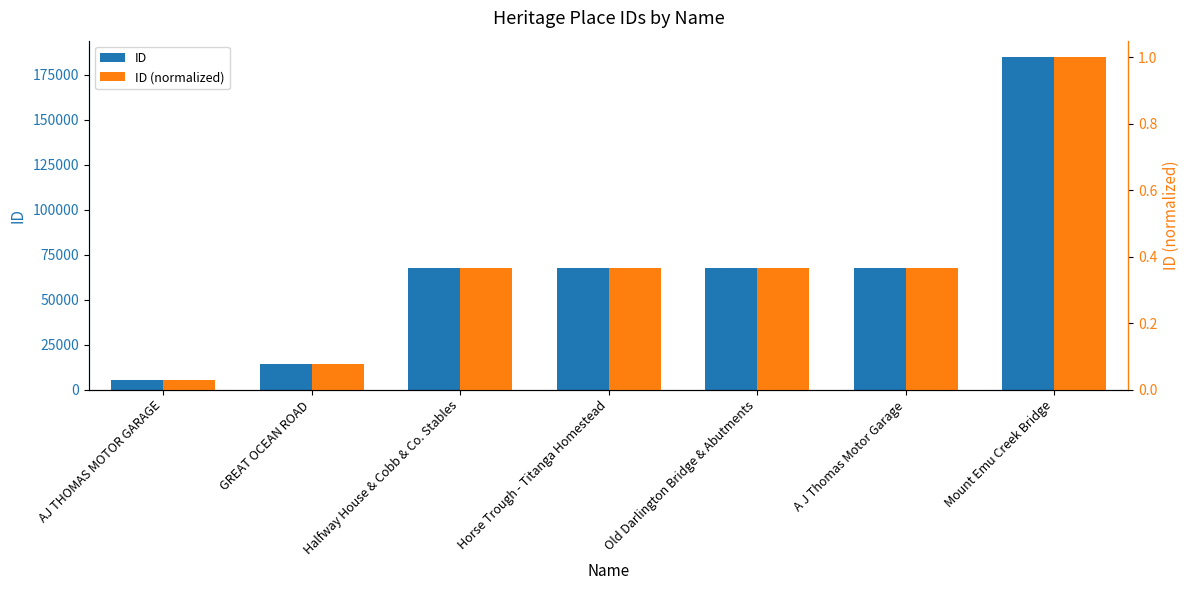

How many distinct data groups are displayed?

2